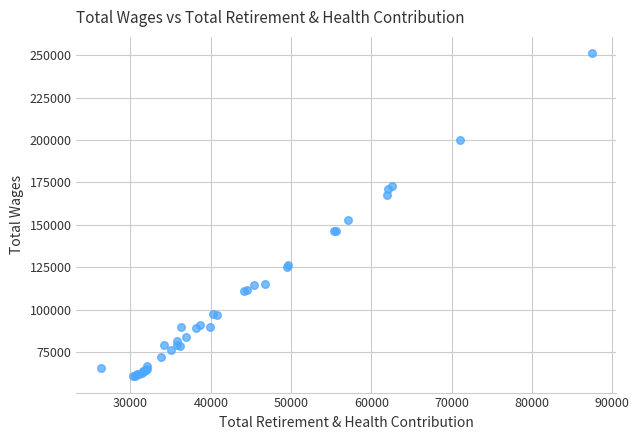

What Y value in the scatter plot is closest to 155904?

152526